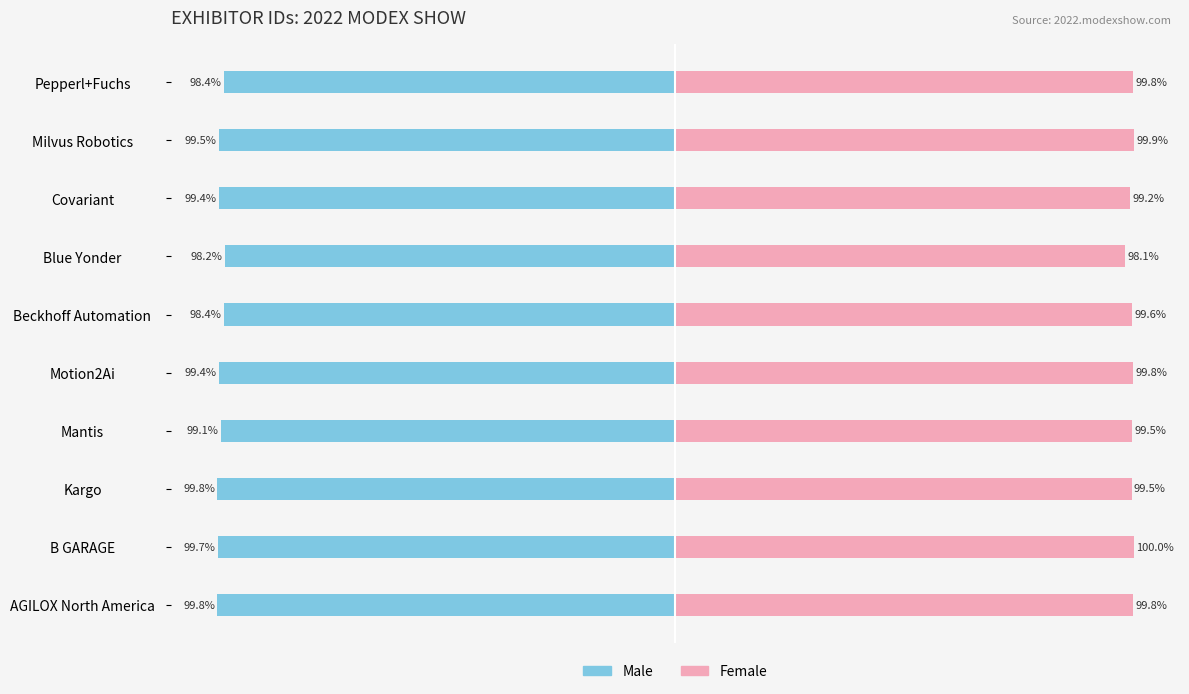

What are all the series names shown in the legend?

Male, Female